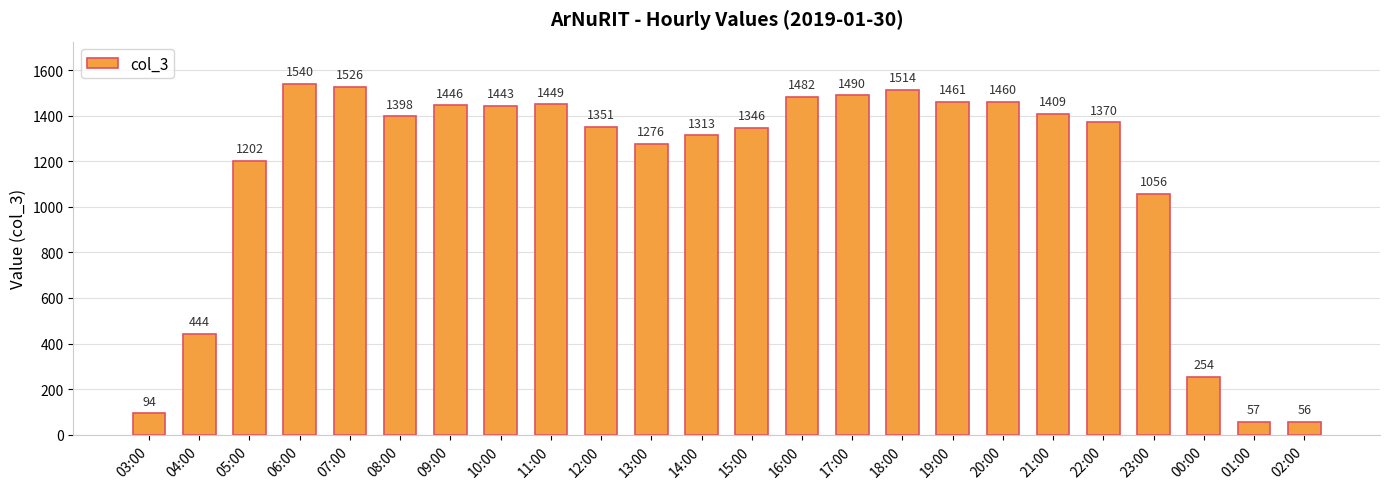

What is the label of the 9th bar from the right?

18:00